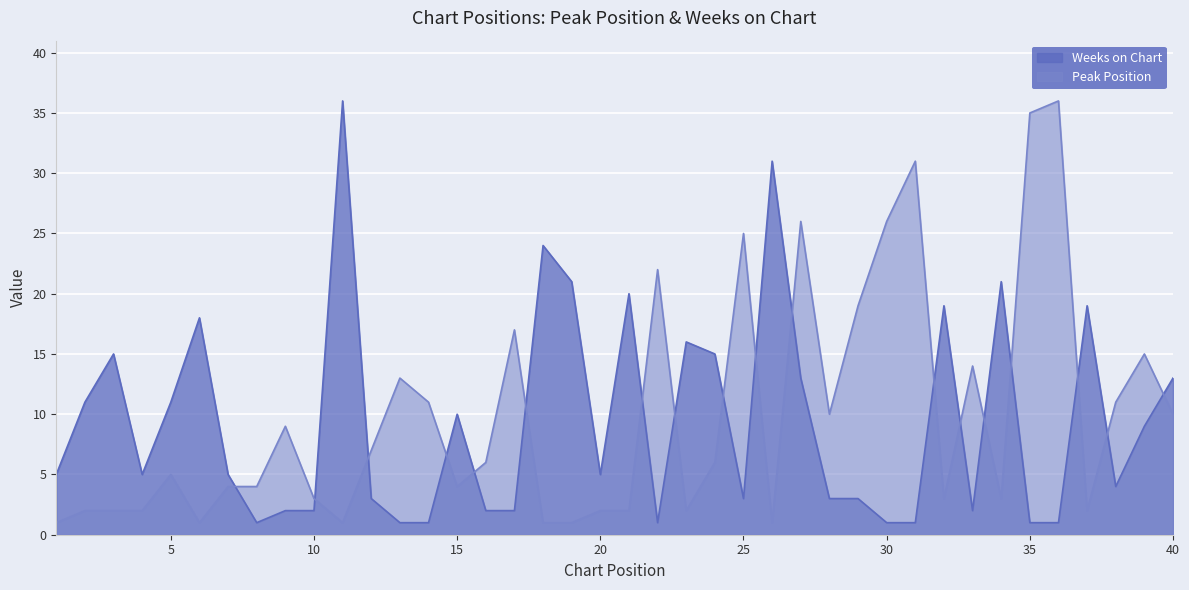

How many times do Weeks on Chart and Peak Position cross each other?

18